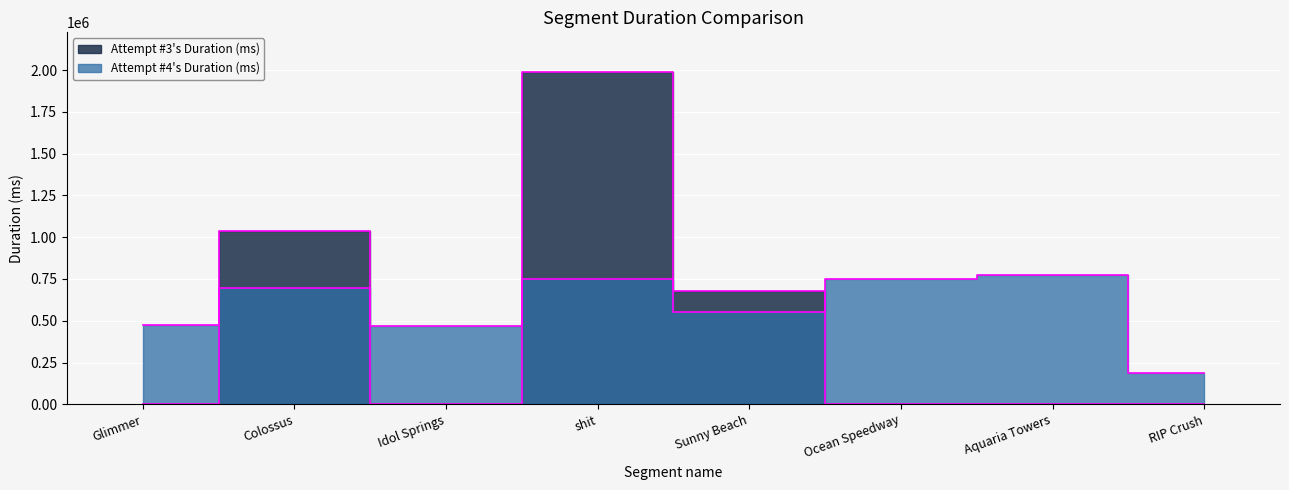

What are all the series names shown in the legend?

Attempt #3's Duration (ms), Attempt #4's Duration (ms)